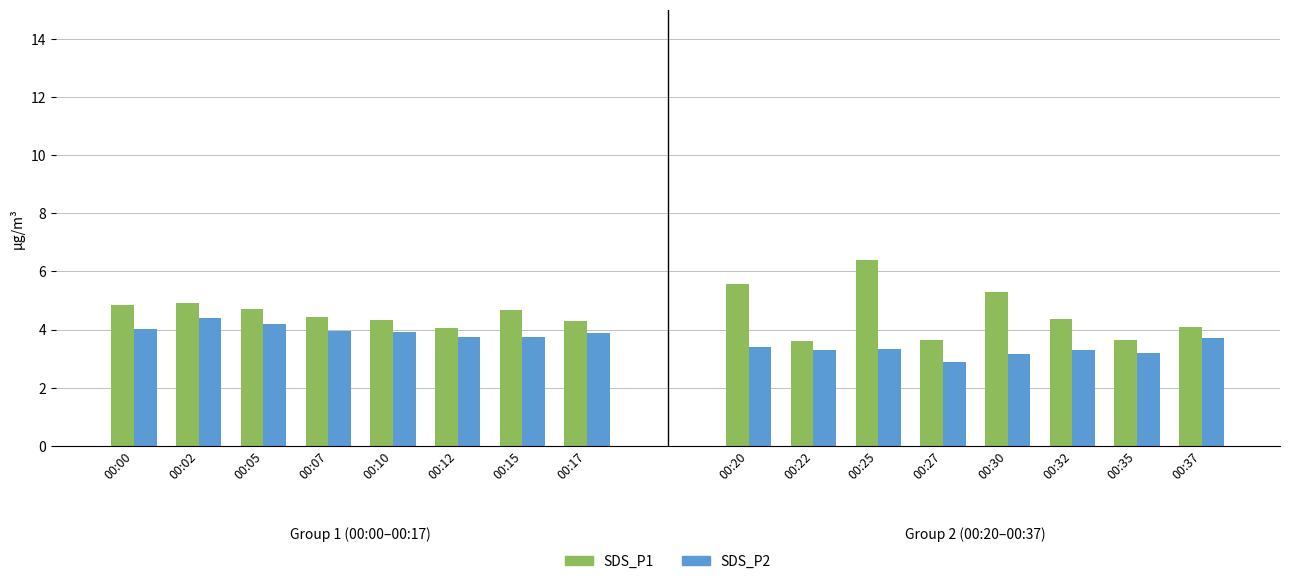

What is the approximate value of SDS_P2 at 00:10?

3.9